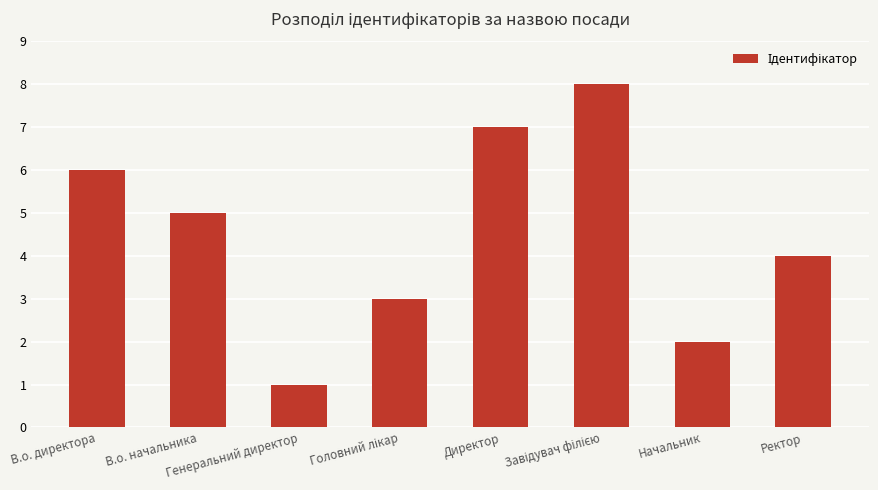

What is the greatest value displayed?

8